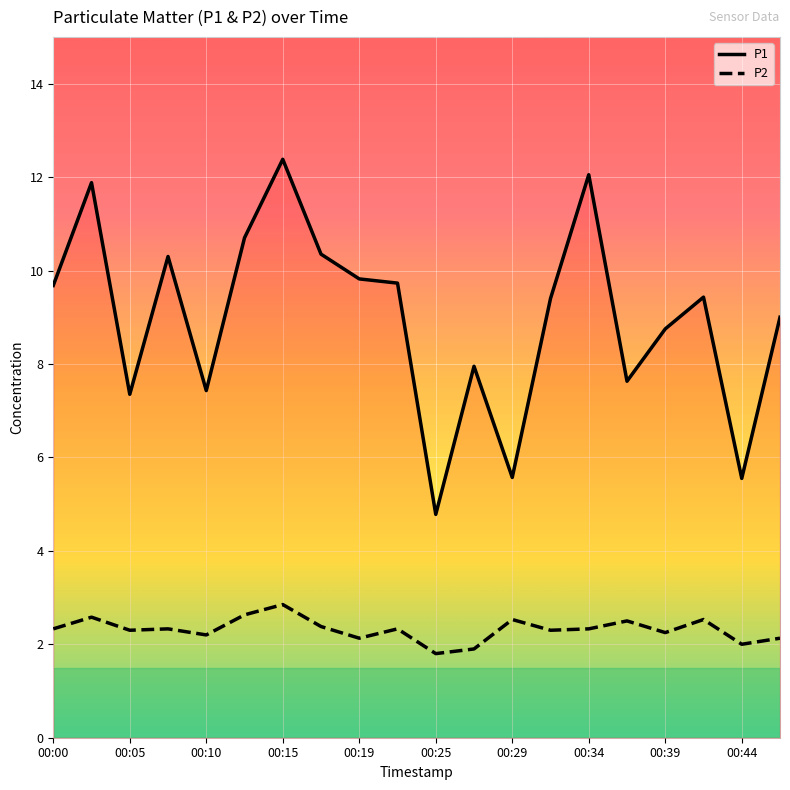

How many lines are shown in the chart?

2